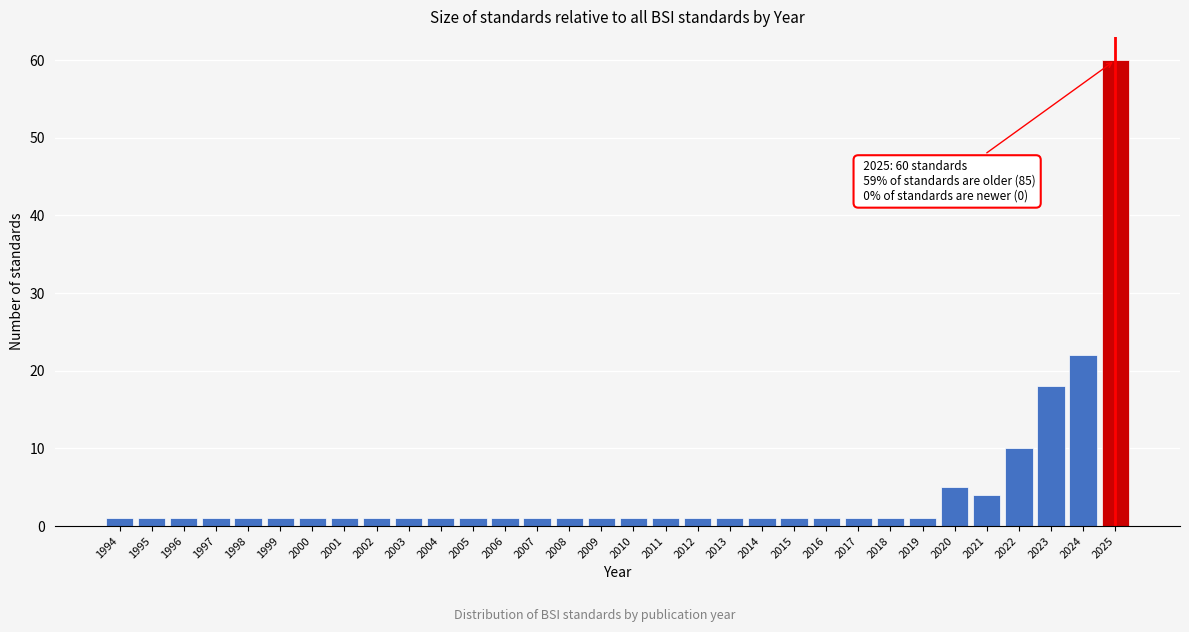

At which label is the value closest to 30?

2024